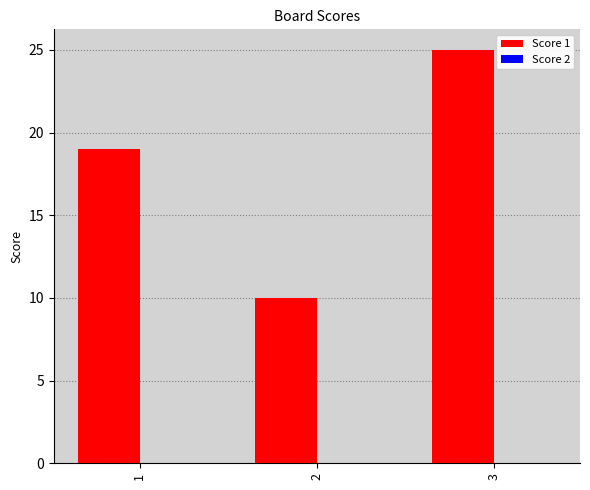

What is the value of the 1st bar from the left?

19